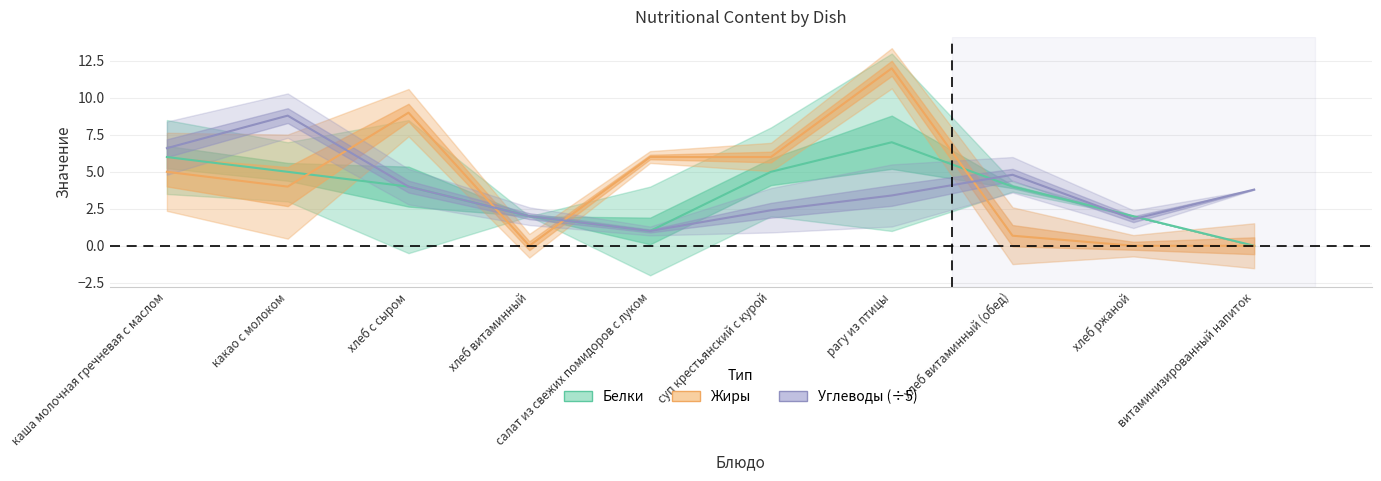

What is the label of the 3rd point from the left?

хлеб с сыром